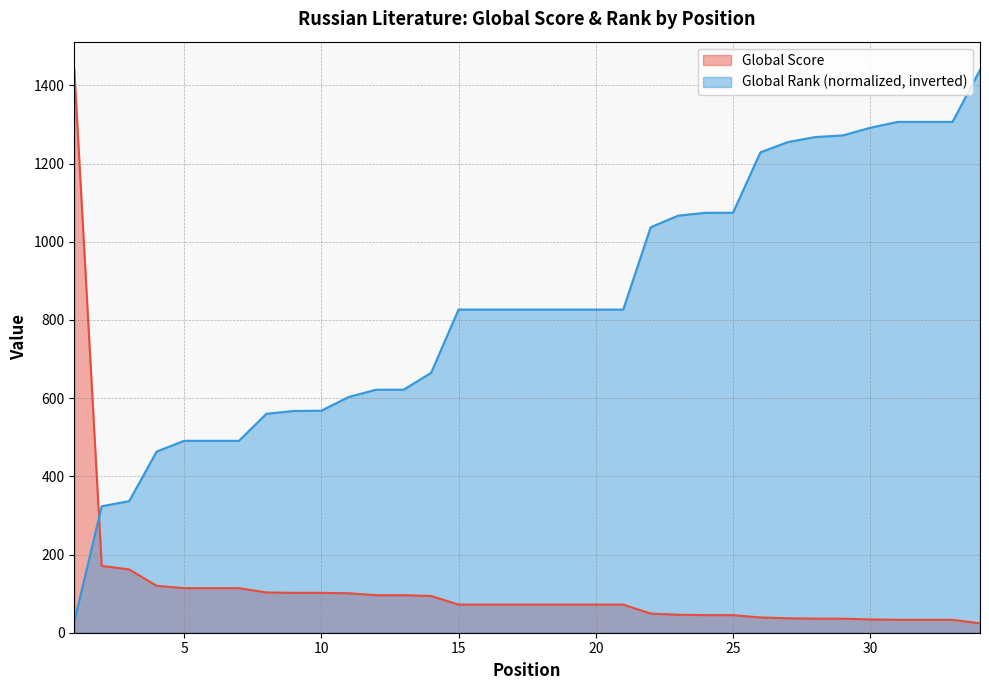

True or false: Global Rank has more than 1 interior local peaks.

False